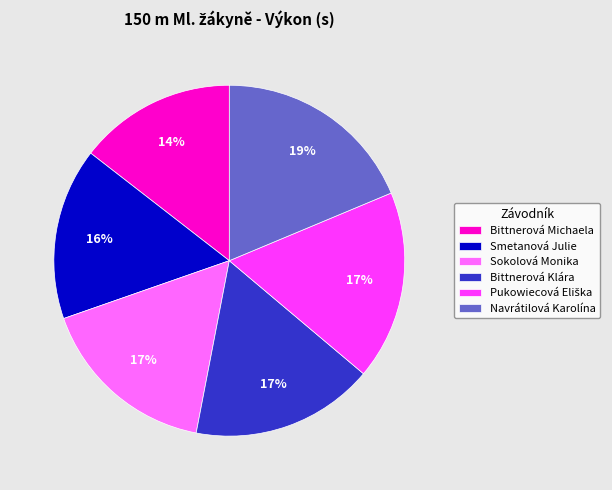

Is it true that Bittnerová Michaela is 22% of the pie?

False